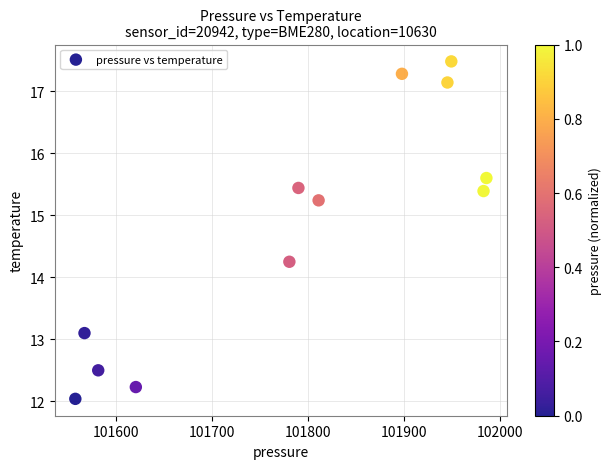

What is the range of X values (max minus min)?

428.3